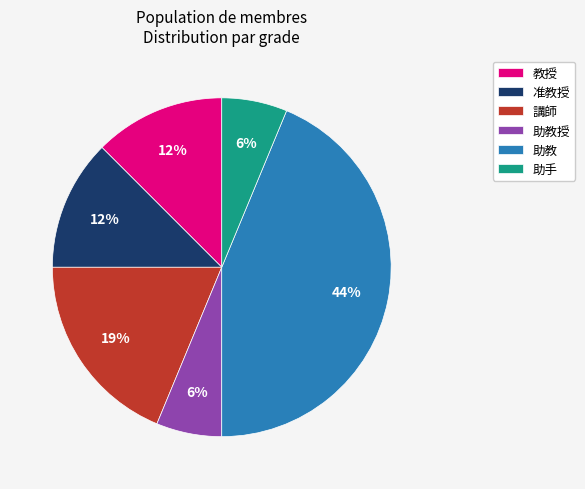

What is the largest slice in the pie chart?

助教